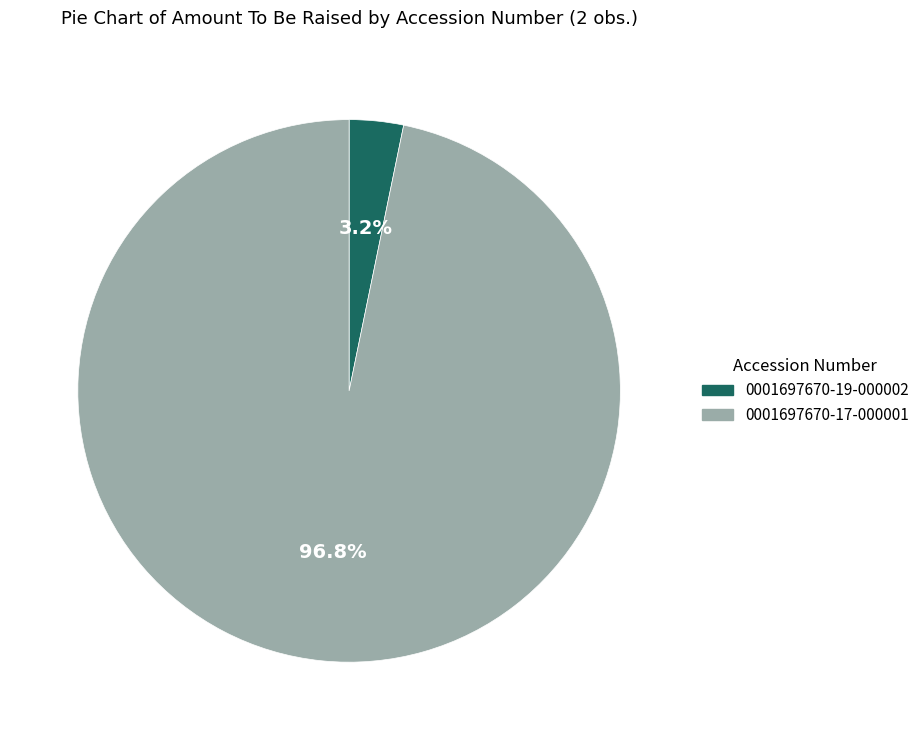

To the nearest percent, what is the combined percentage of 0001697670-19-000002 and 0001697670-17-000001?

100%